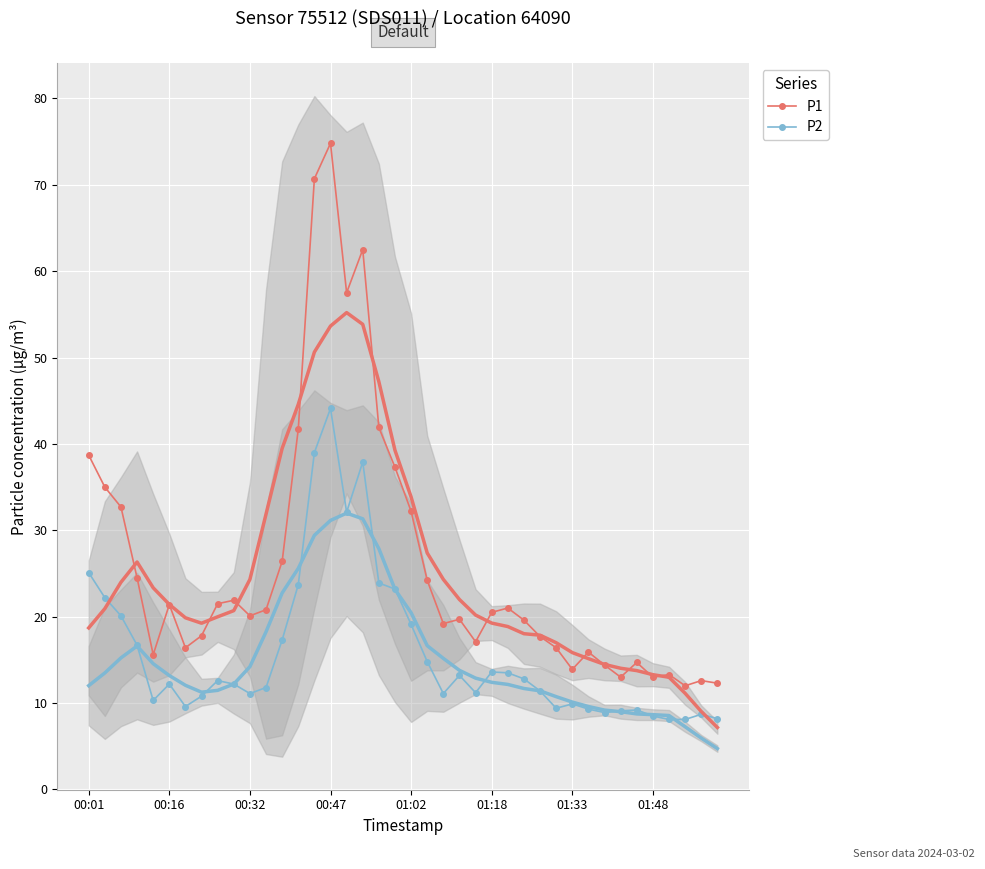

The value of P1 at 01:02 is 47.3. True or false?

False